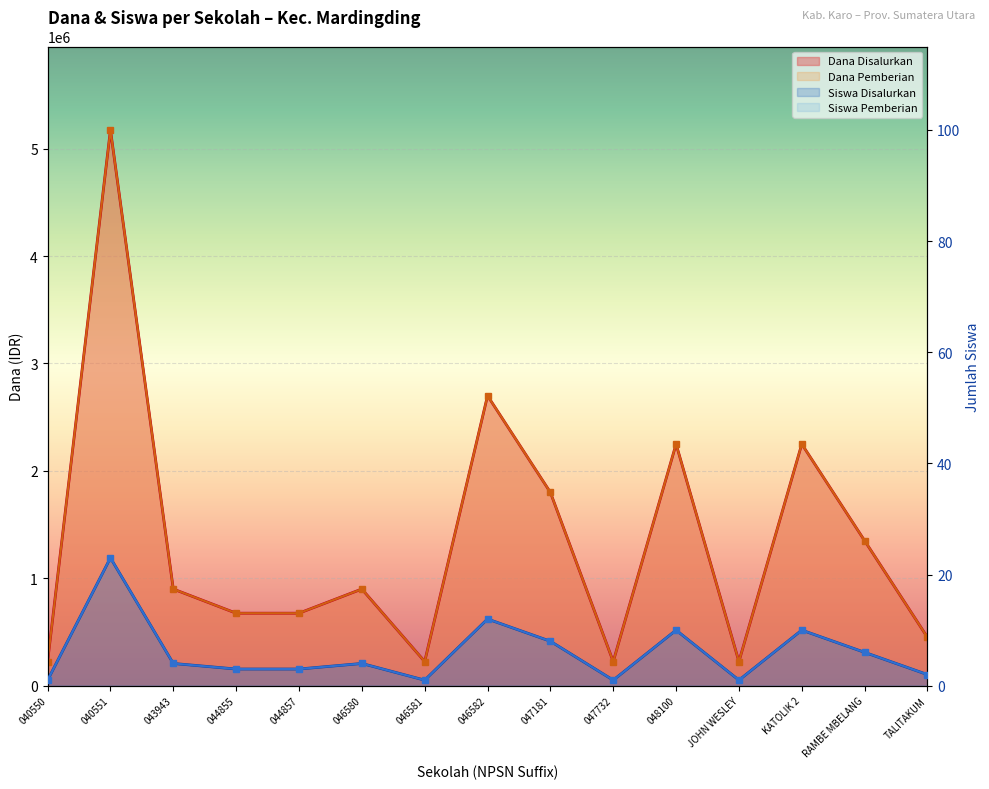

In Dana Pemberian, how many points are higher than both neighbors (excluding endpoints)?

5